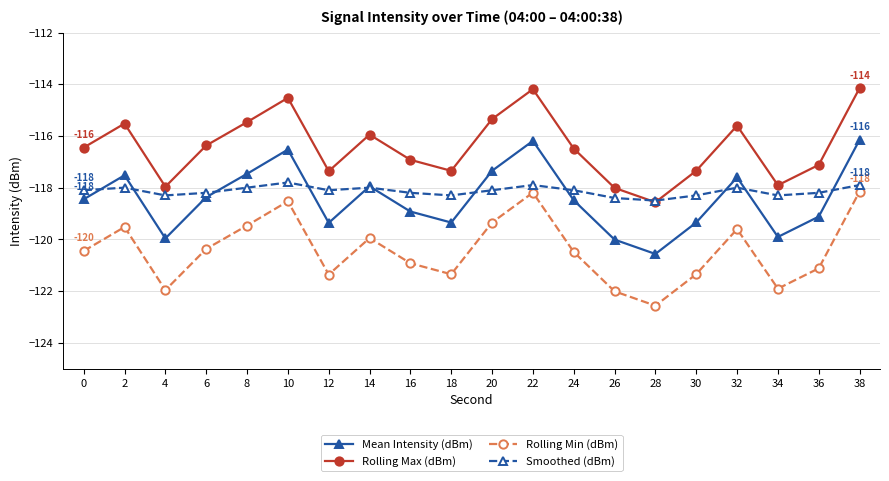

What is the difference between the maximum and minimum values in the Rolling Max (dBm) series?

4.4